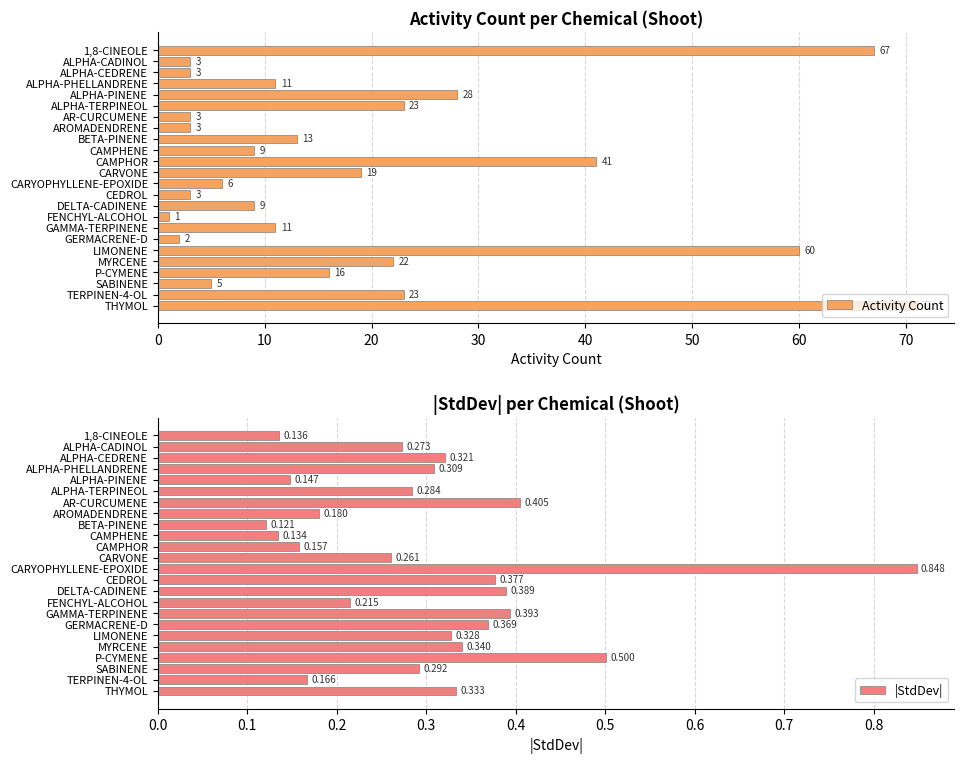

Rank the series by their average value, from highest to lowest.

Activity Count, |StdDev|